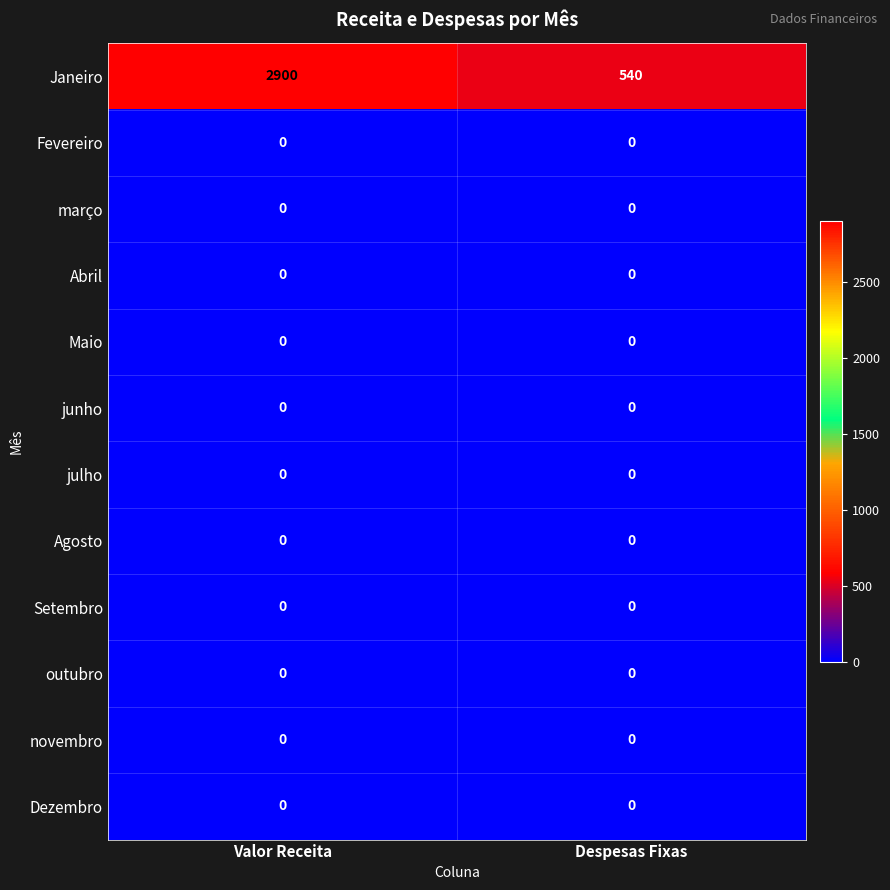

What is the maximum value shown in the chart?

2900